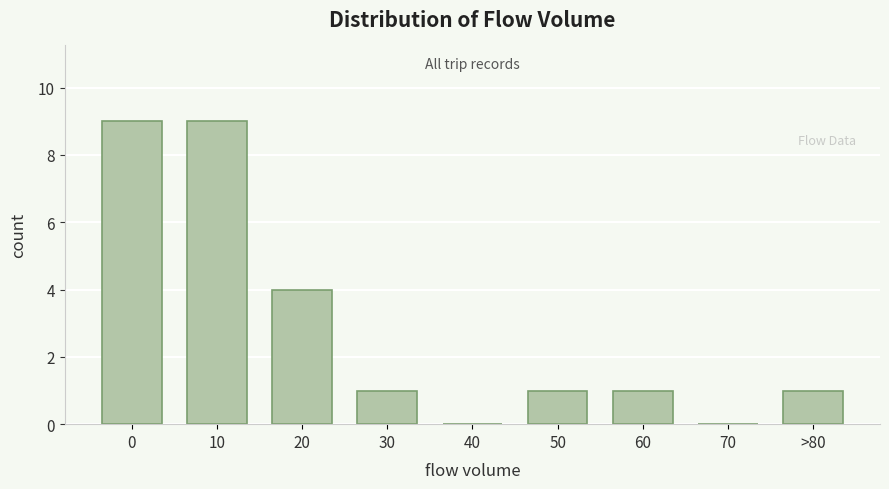

Reading left to right, what are all the values shown in this chart?

0=9	10=9	20=4	30=1	40=0	50=1	60=1	70=0	>80=1